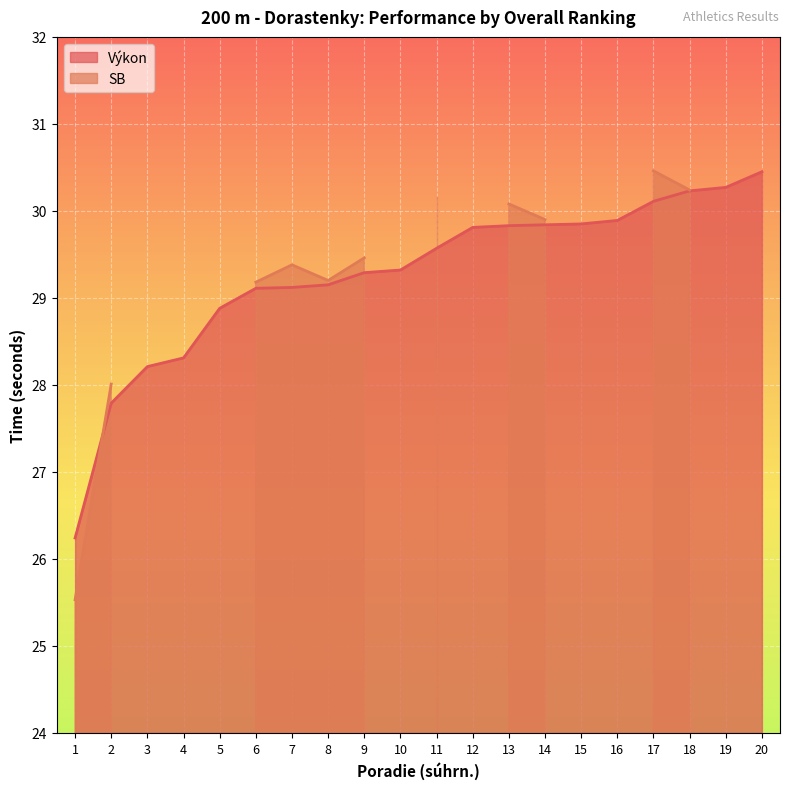

What is the ratio of the value at 20 to the value at 5?

1.1